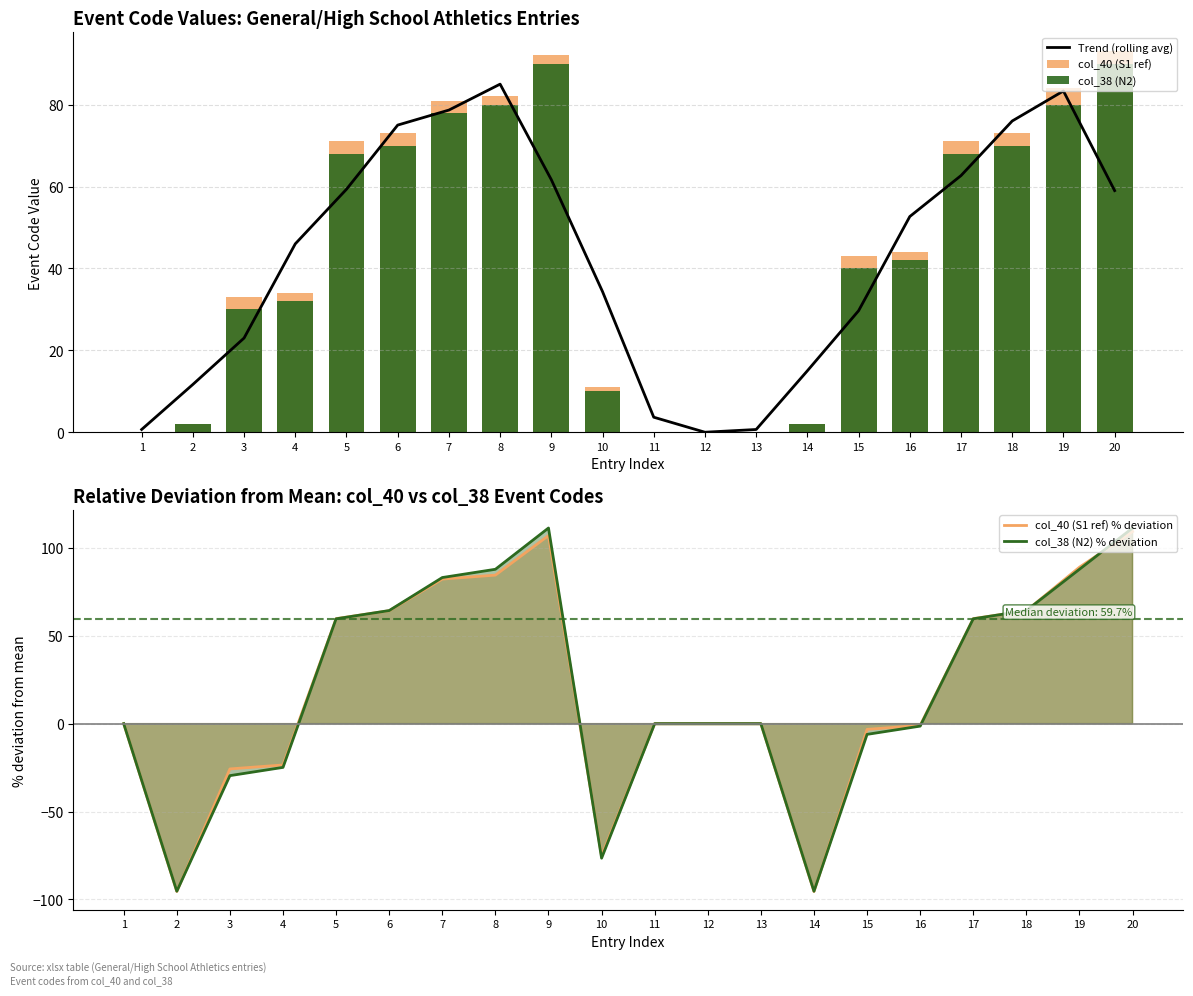

Which category has the lowest value in the col_38 (N2) series?

1